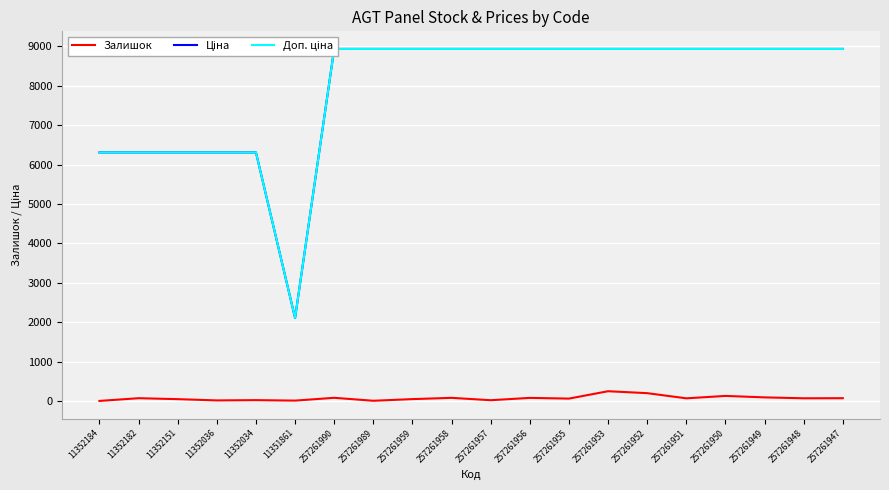

True or false: Доп. ціна and Залишок intersect in this chart.

False